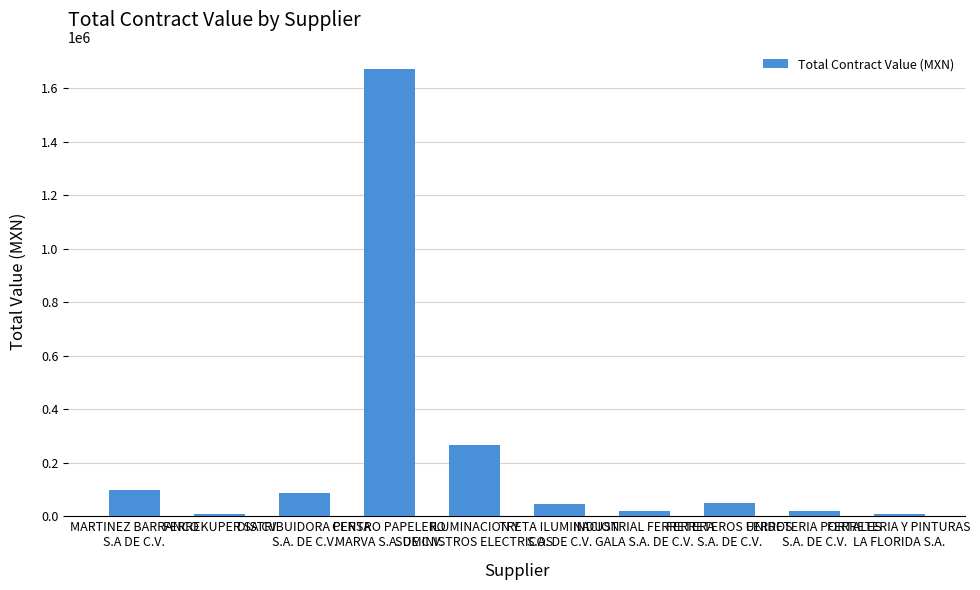

What is the value of the 5th bar from the left?

266646.4